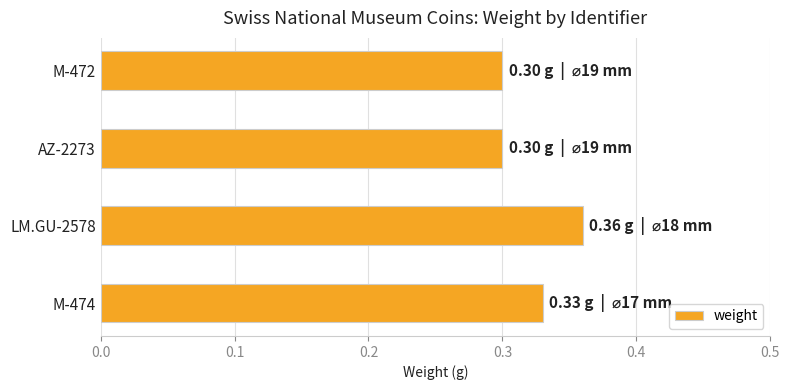

Which category has the highest value across all series?

LM.GU-2578